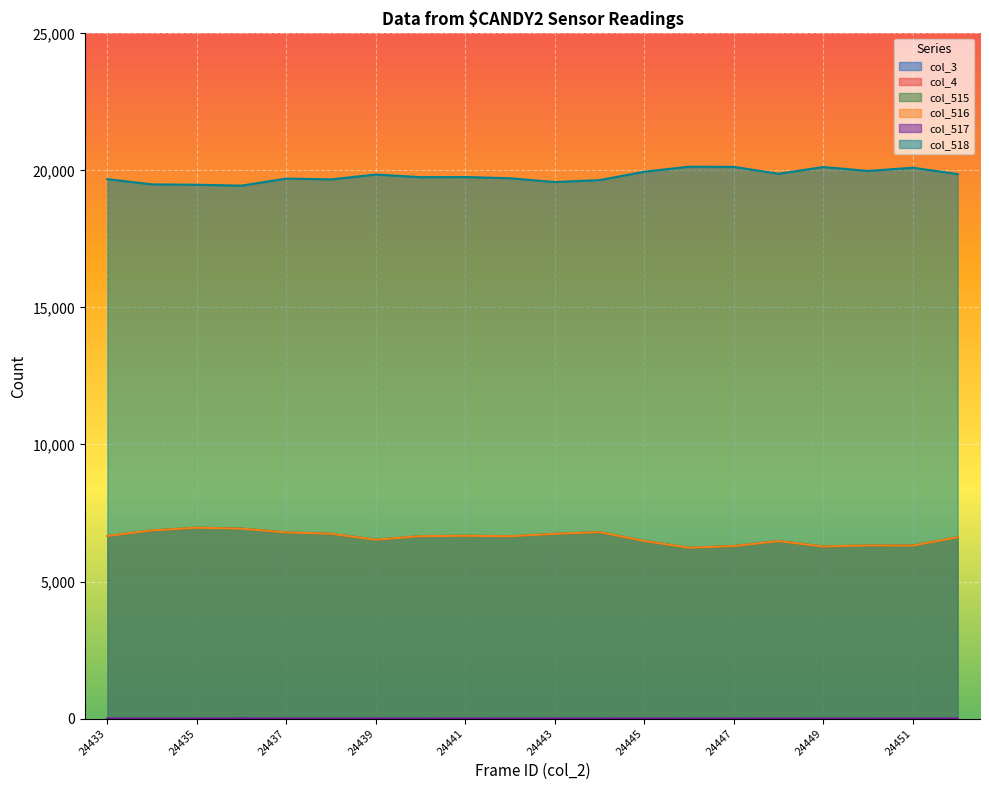

What is the difference between the col_516 values at 24441 and 24451?

357